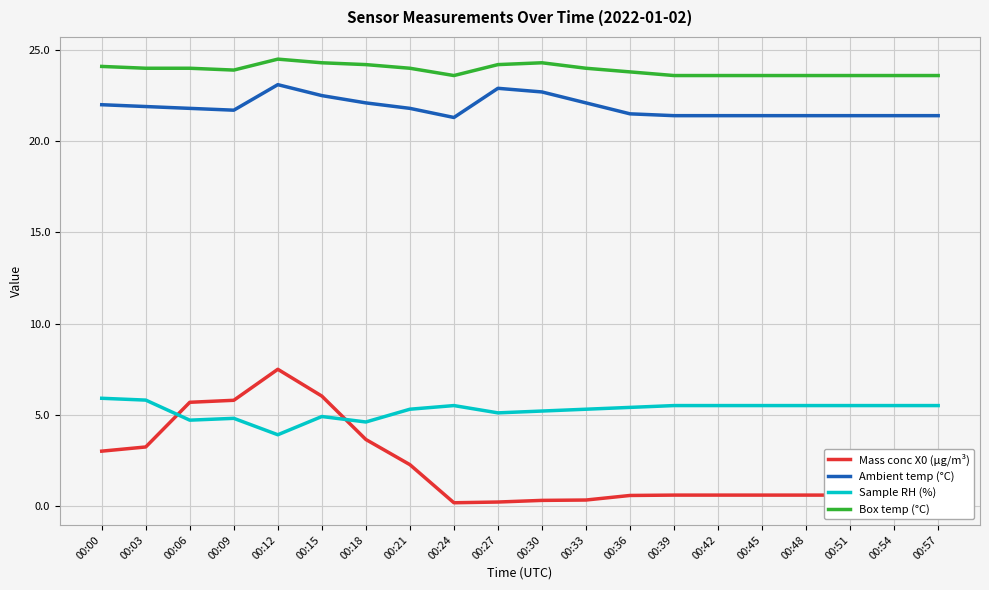

At which category is the sum across all series the highest?

00:12